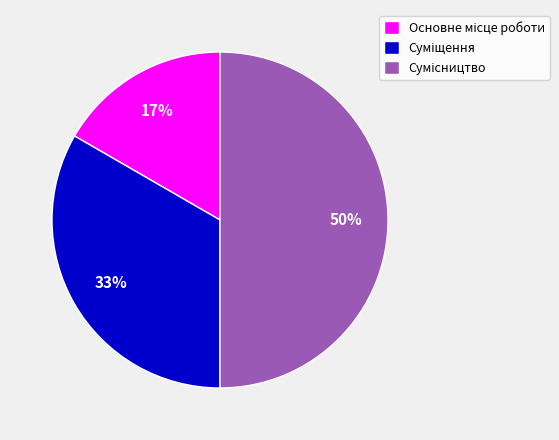

To the nearest percent, what is the average slice percentage?

33%